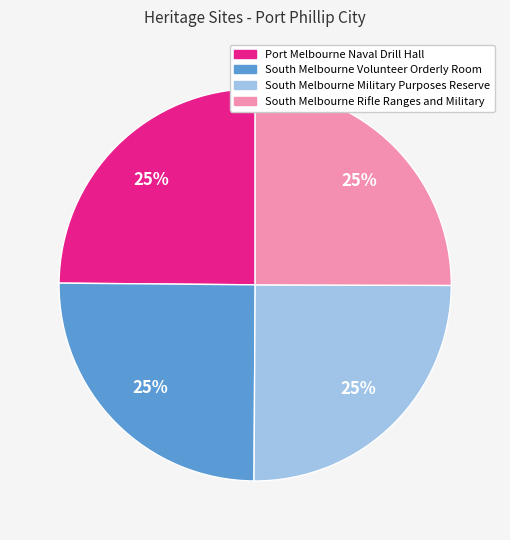

To the nearest percent, what is the combined percentage of South Melbourne Volunteer Orderly Room and South Melbourne Military Purposes Reserve?

50%